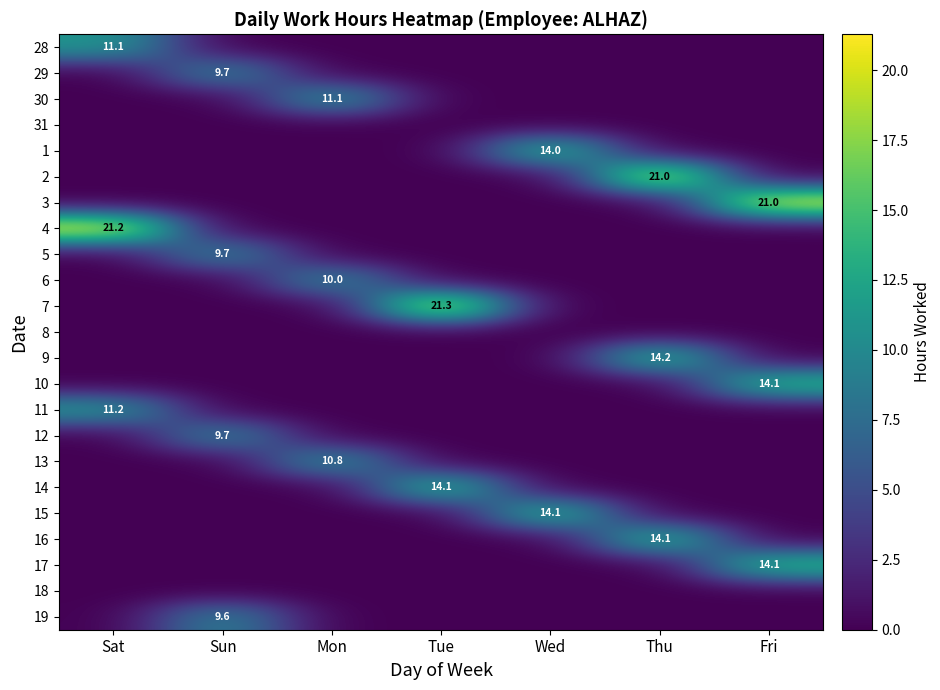

At how many categories does at least one series exceed 12?

5